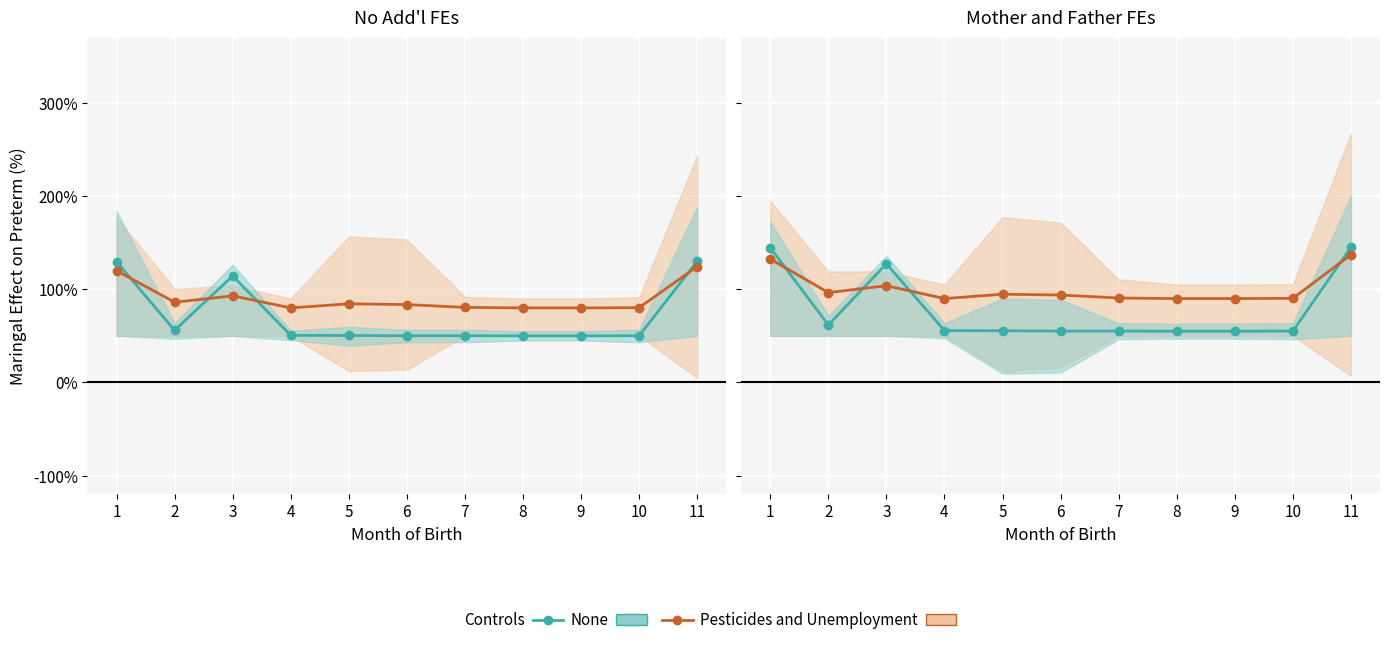

True or false: Pesticides and Unemployment and None cross at least once.

True